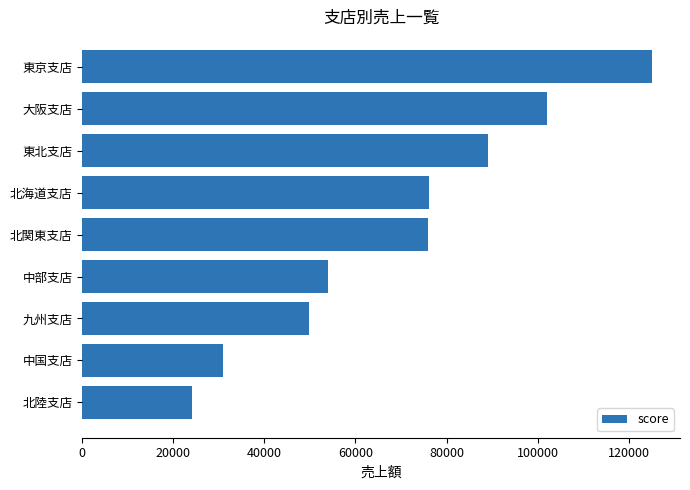

At which label is the value closest to 74500?

北関東支店